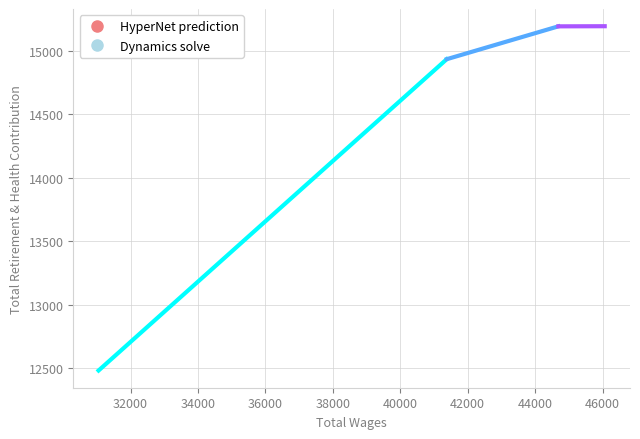

At which label does the data first exceed 15194?

46065.0